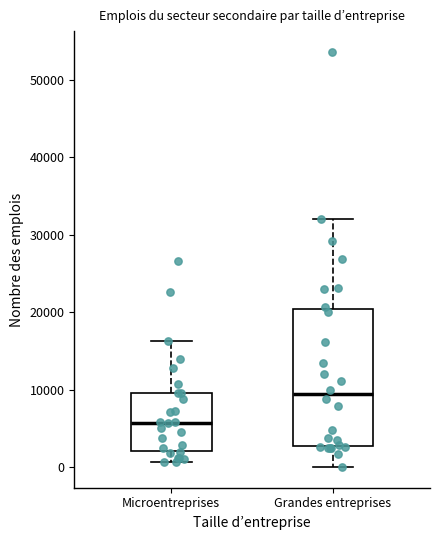

Where does the lower whisker of the box for Microentreprises end on the y-axis? The values are not printed on the chart, so give them approximately, as read against the axis.

1000